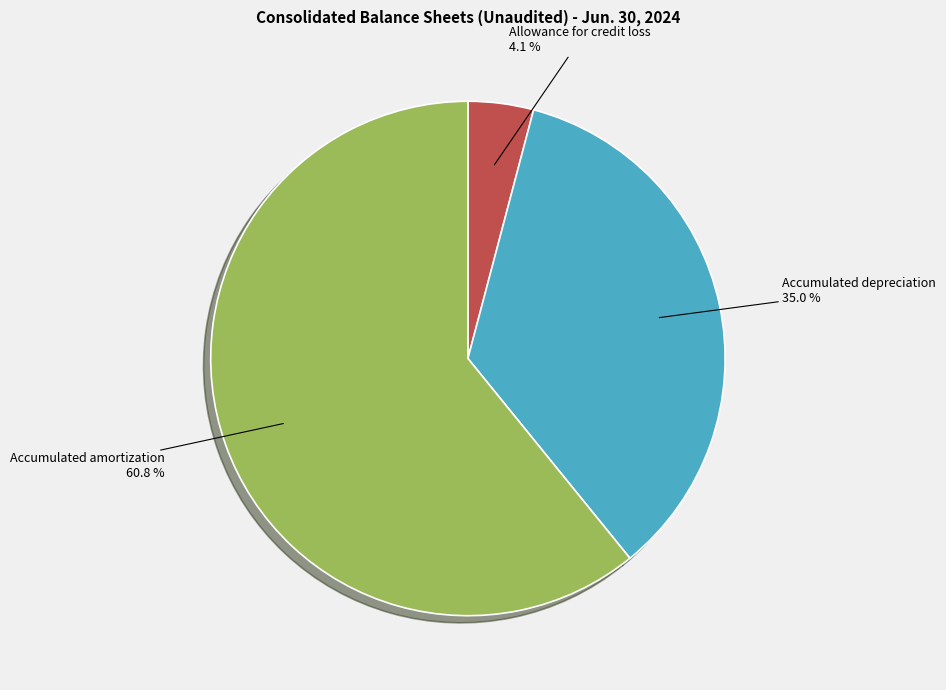

Is there any slice that represents more than half of the pie?

Yes